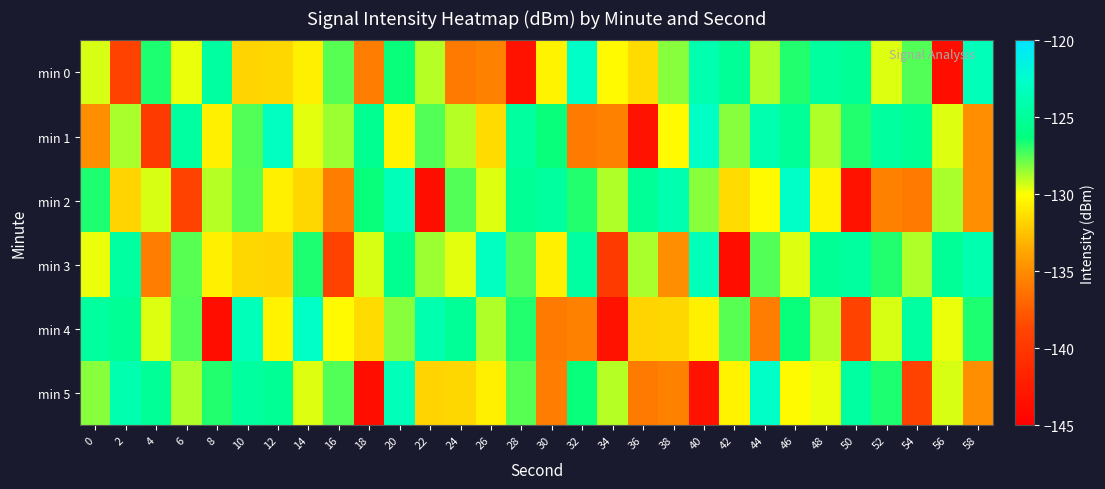

Between 26 and 50, which series saw the biggest shift?

min 2